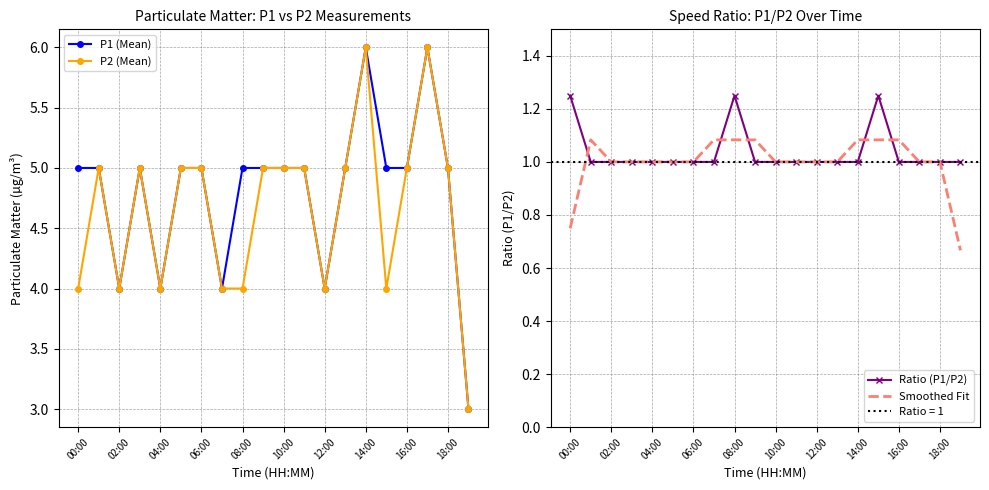

What is the average value of the Smoothed Fit series?

1.0